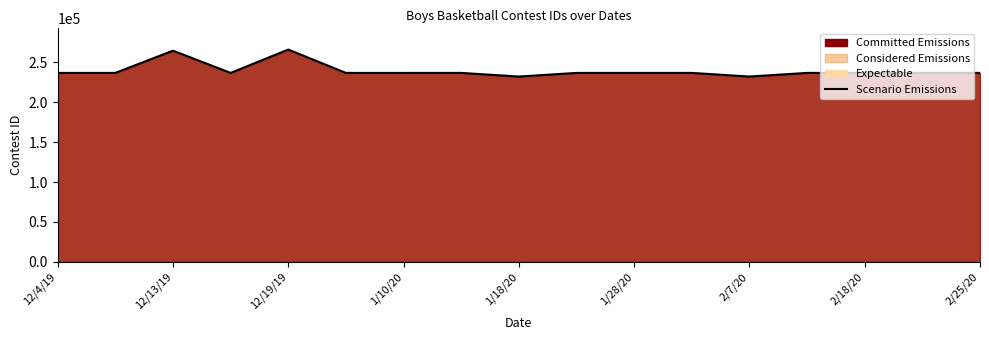

Reading left to right, extract all data points from this chart.

236666	236667	264527	236669	265911	236670	236671	236672	232120	236674	236675	236676	232126	236677	236679	236680	236681